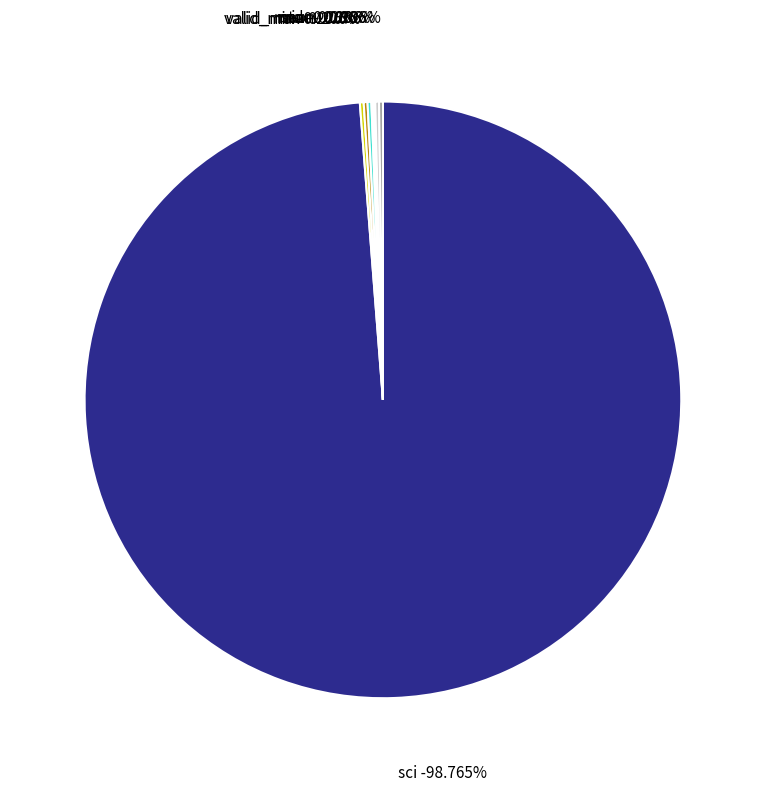

Which slice is the smallest?

valid_min